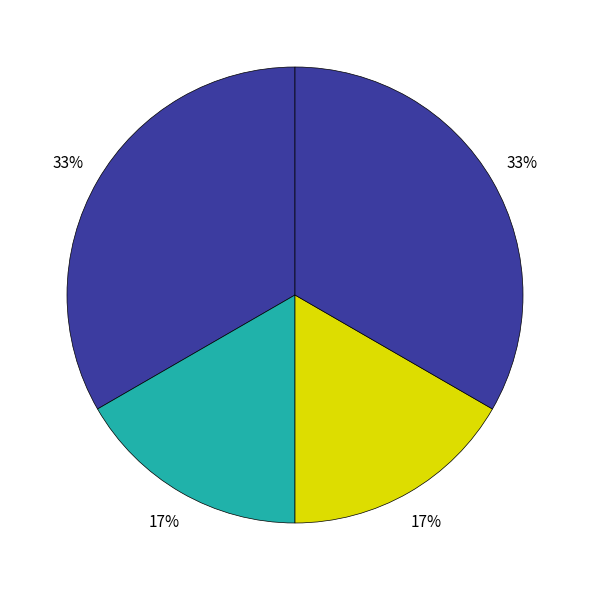

How many slices are in this pie chart?

4